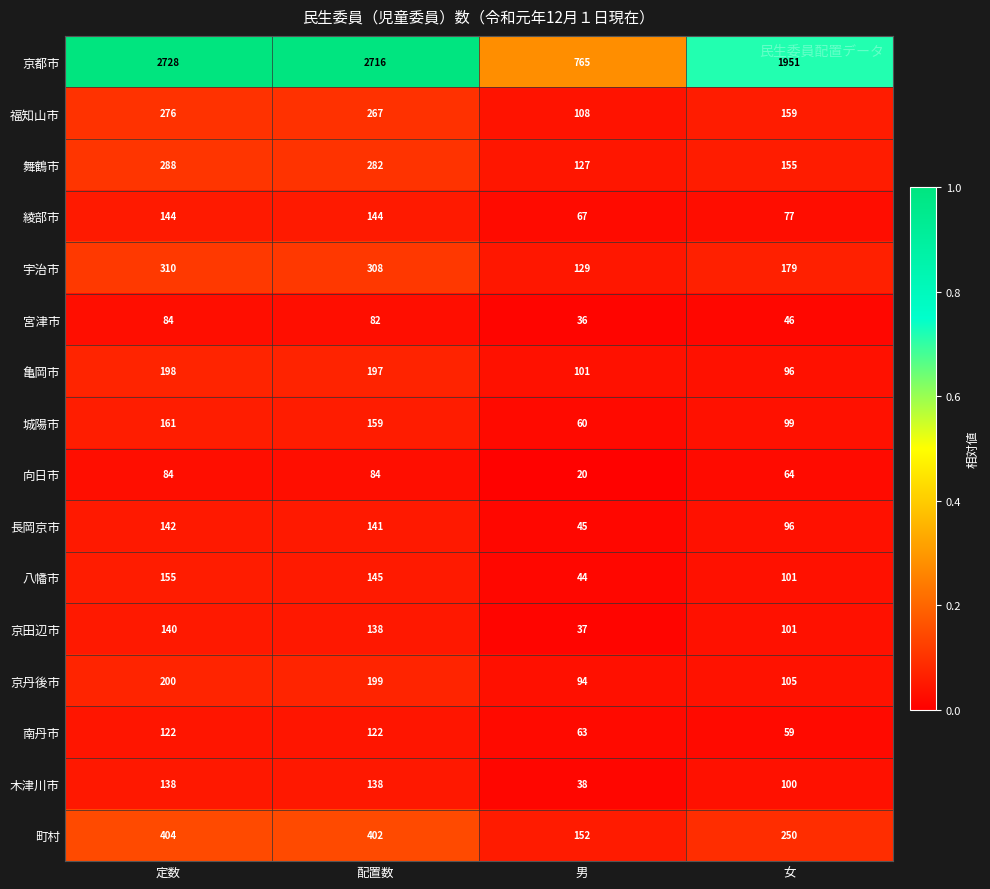

At which category is the sum across all series the highest?

定数